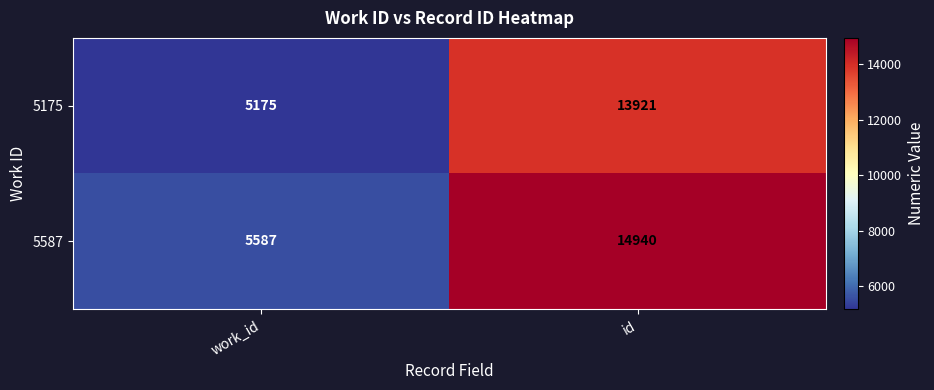

Reading left to right, what are all the values shown in this chart?

5175: 5175	13921
5587: 5587	14940